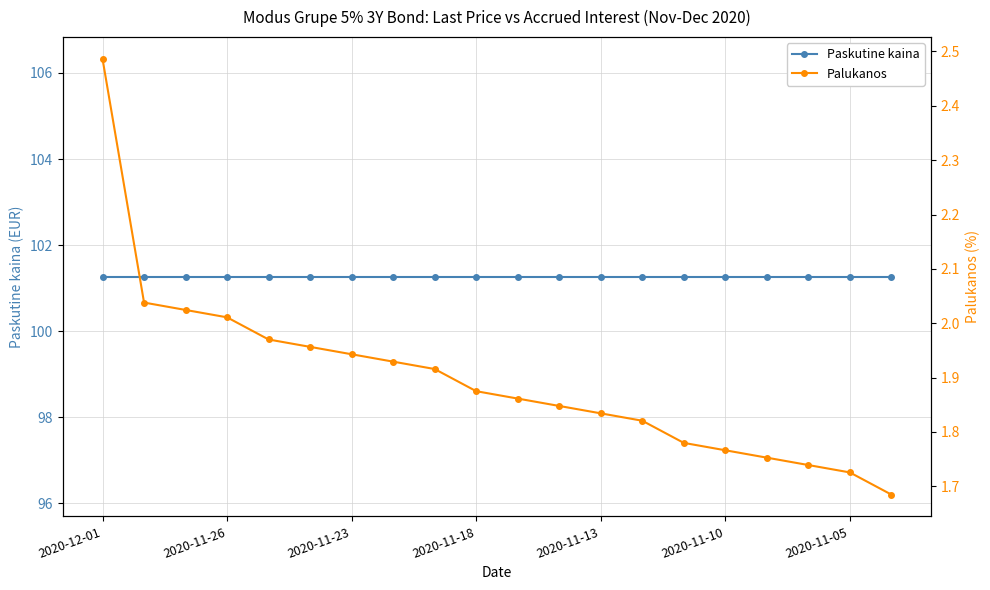

List the series in order of their peak value, highest first.

Paskutine kaina, Palukanos